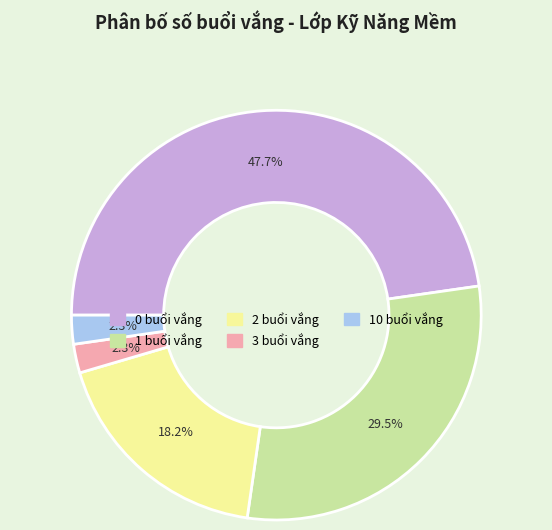

Do 10 buổi vắng and 2 buổi vắng together represent more than half of the pie?

No